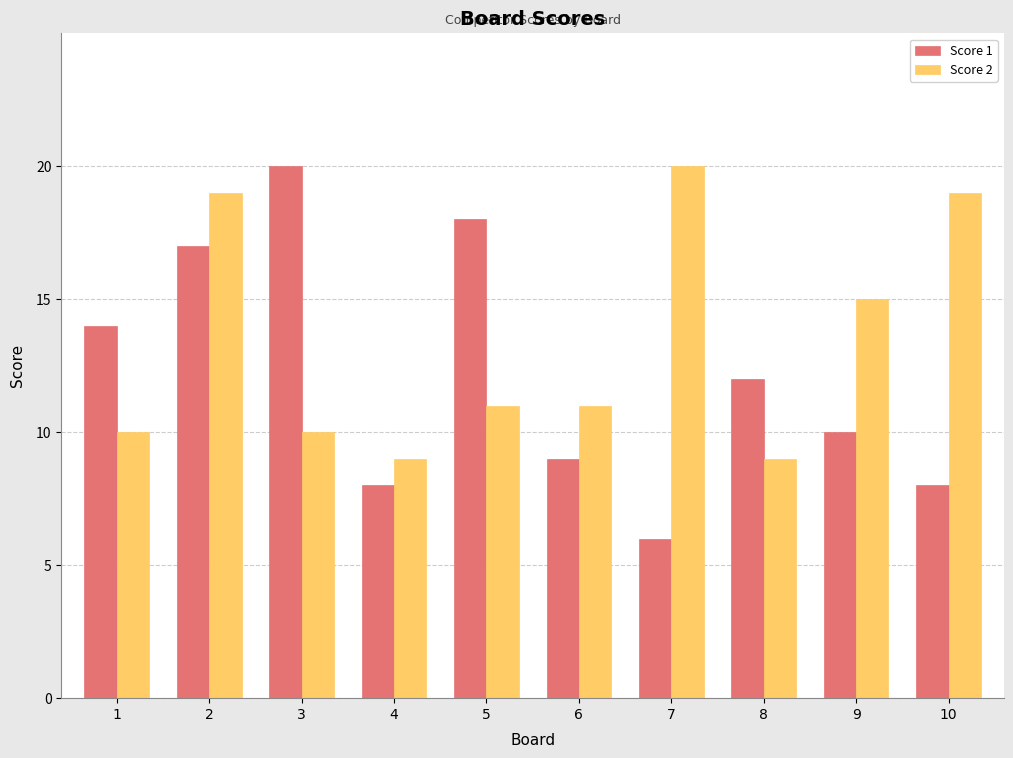

What is the maximum value shown in the chart?

20